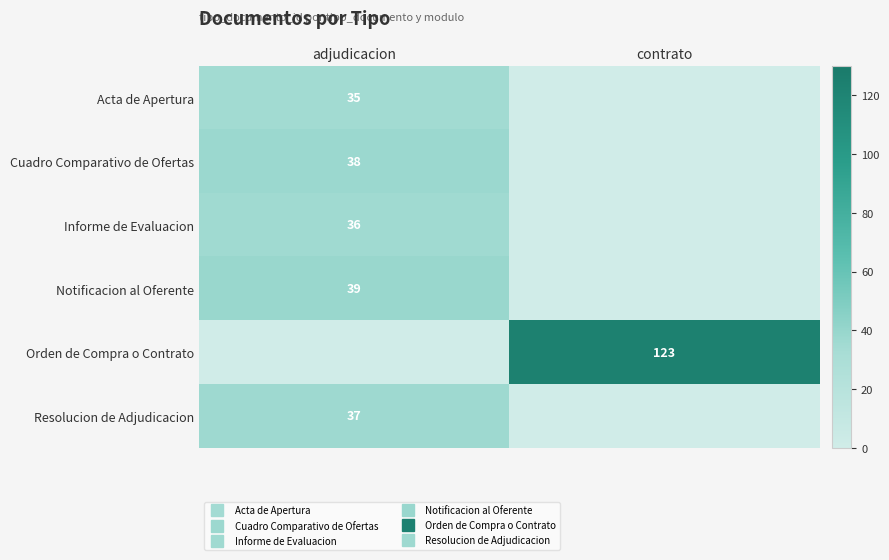

At which category is the sum across all series the highest?

adjudicacion